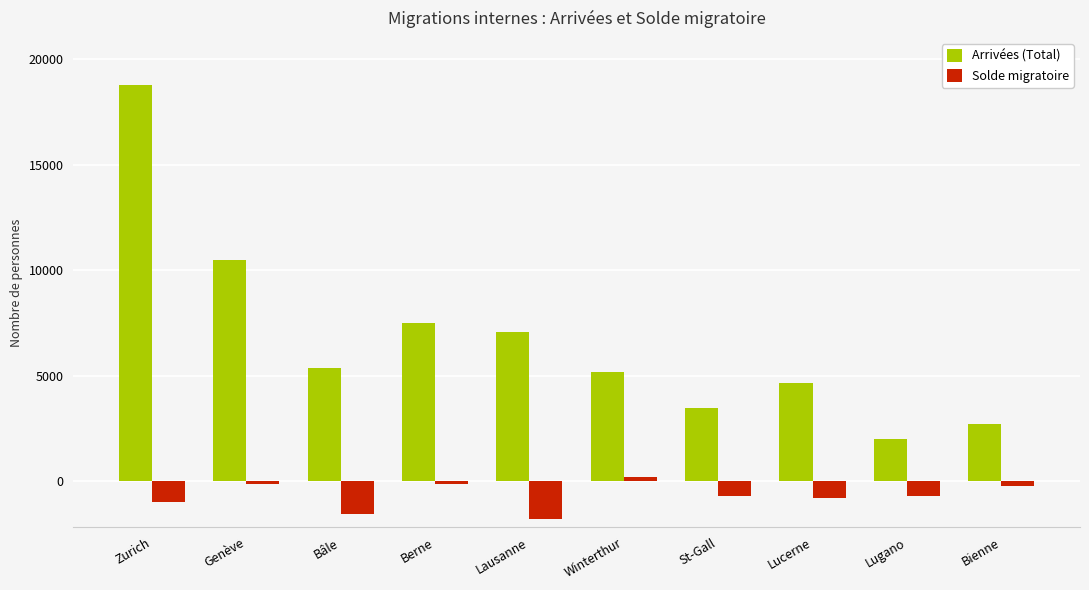

What is the difference between the maximum and minimum values in the Arrivées (Total) series?

16801